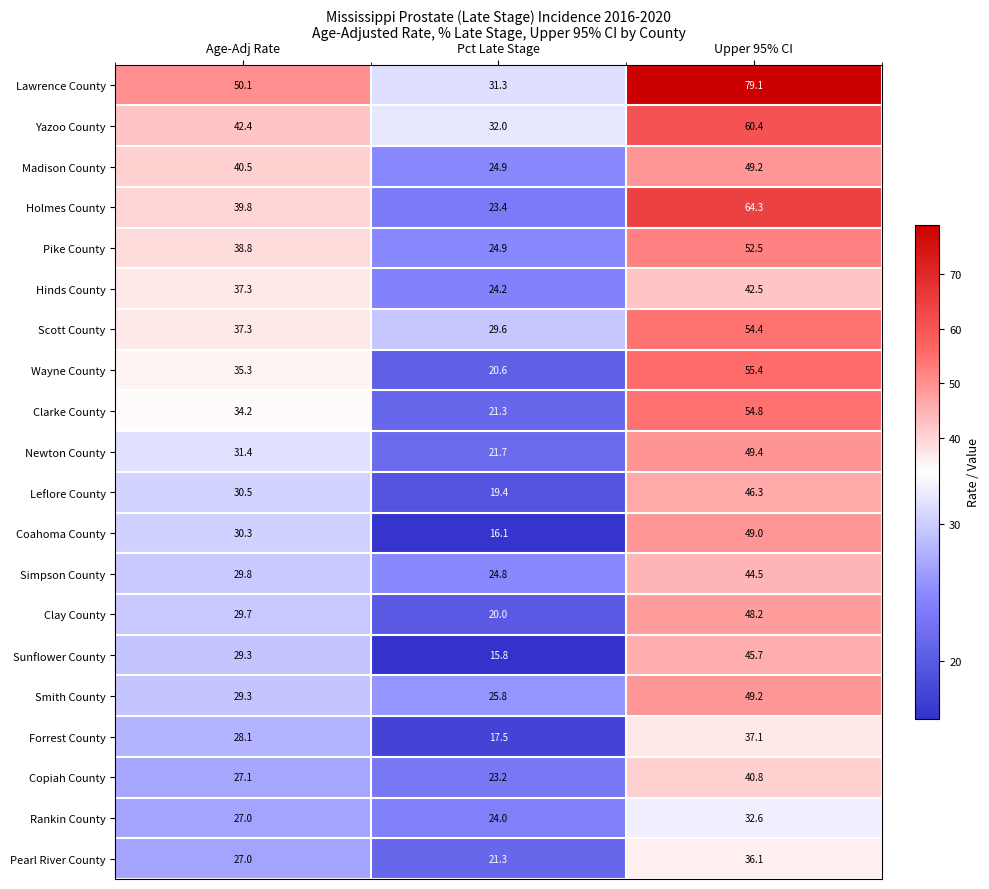

Which series has the largest total across all categories?

Lawrence County